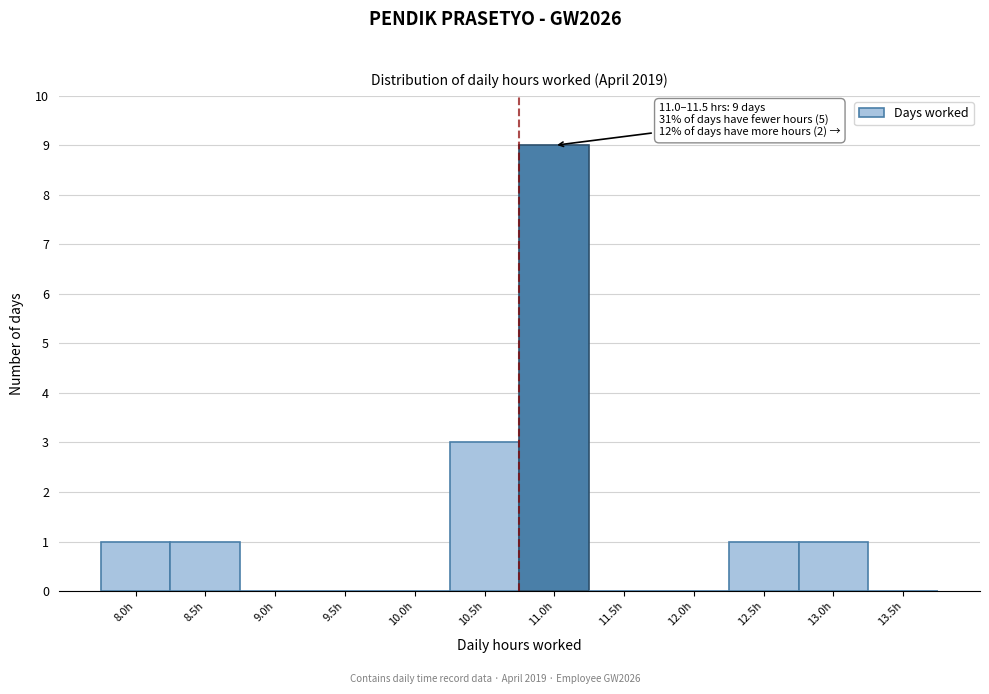

Reading left to right, list all the values displayed in this chart.

8.0h=1	8.5h=1	9.0h=0	9.5h=0	10.0h=0	10.5h=3	11.0h=9	11.5h=0	12.0h=0	12.5h=1	13.0h=1	13.5h=0